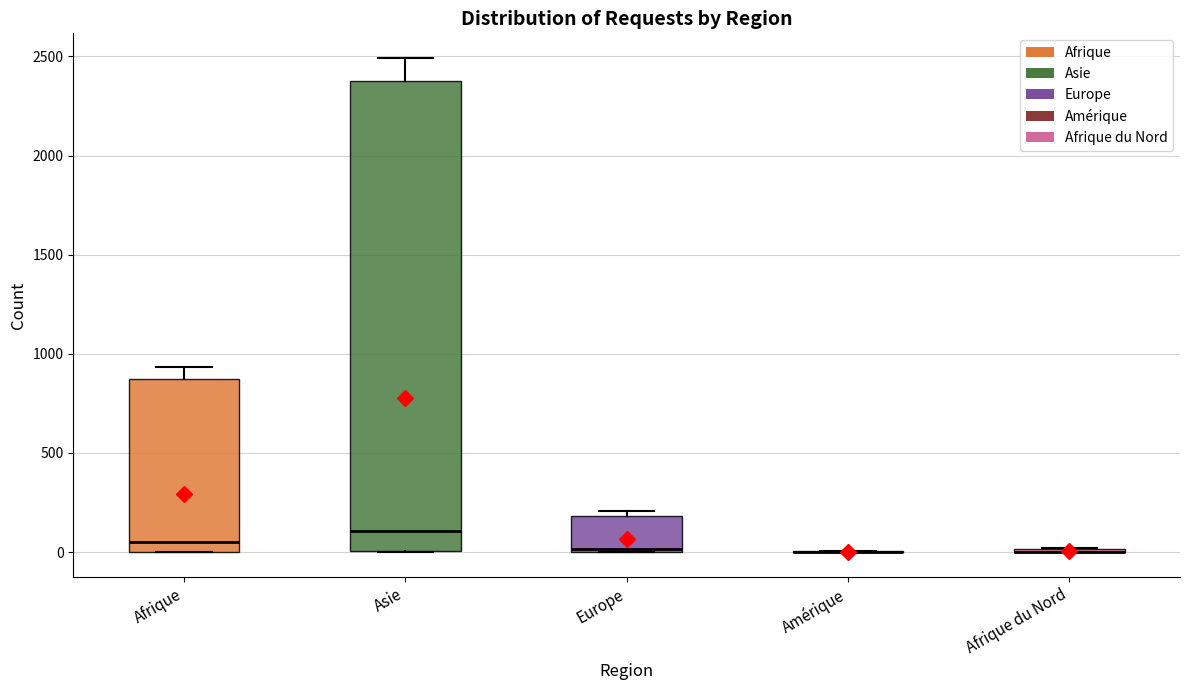

Reading left to right, transcribe this box plot: for each box, give where its median line is, the range the box spans, and where its two whiskers end, as read against the y-axis. The values are not printed on the chart, so give them approximately, as read against the axis.

Afrique: median 50, box 0 to 850, whiskers 0 to 950
Asie: median 100, box 0 to 2400, whiskers 0 to 2500
Europe: median 0 (just above the box's lower edge), box 0 to 200, whiskers 0 to 200 (just above the box's upper edge)
Amérique: box collapsed to a line at 0, whiskers 0 to 0
Afrique du Nord: box collapsed to a line at 0, whiskers 0 to 0